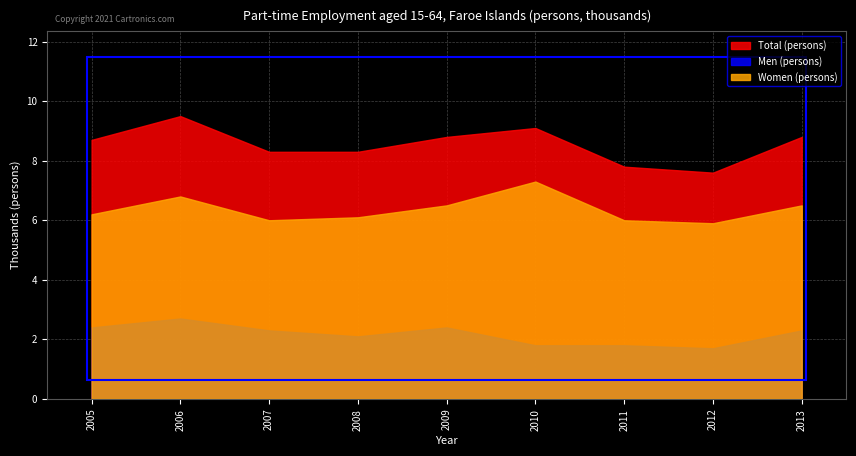

Does the chart display data point markers on the line(s)?

No